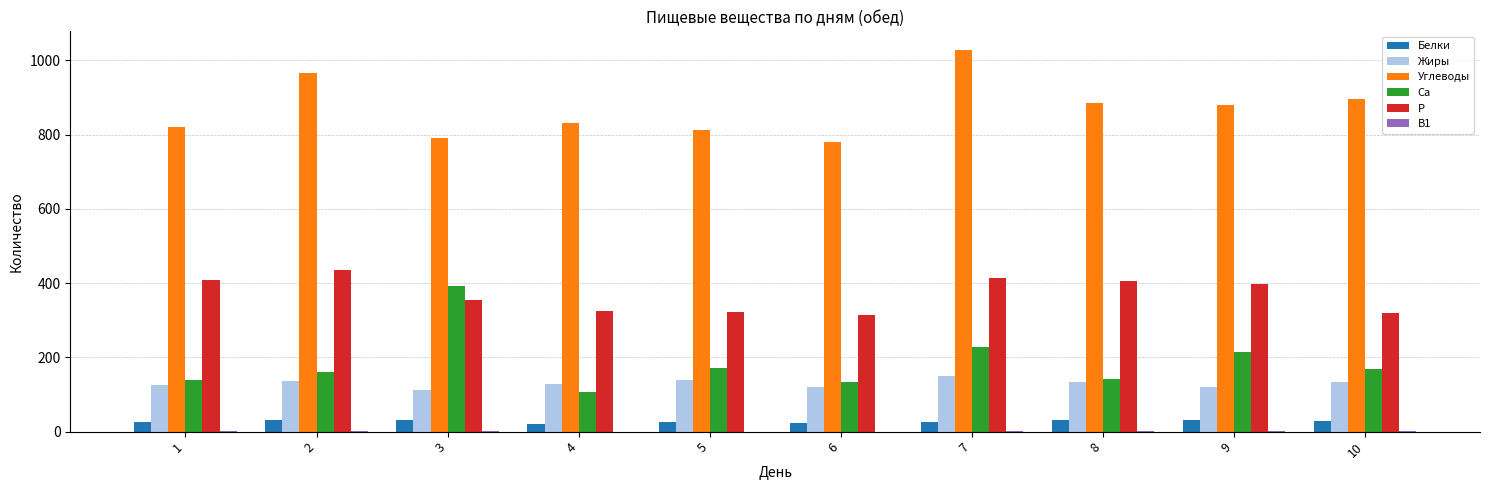

The value of Са at 9 is 128.1. True or false?

False